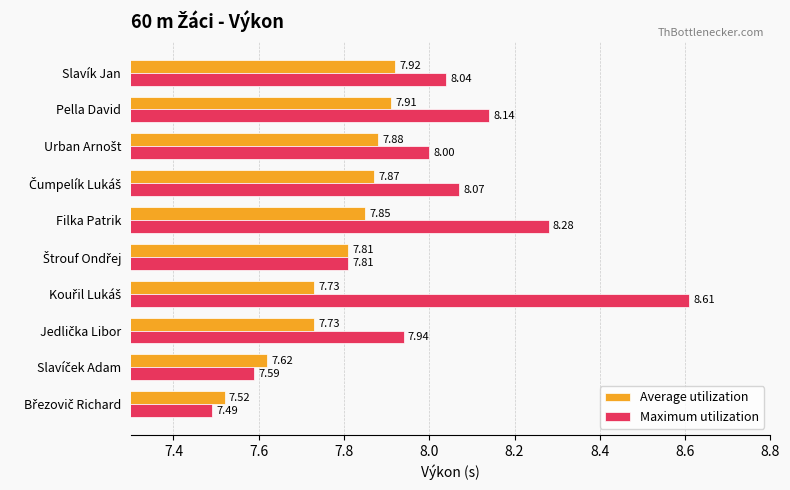

What is the difference between the maximum and second lowest values in the Average utilization series?

0.3